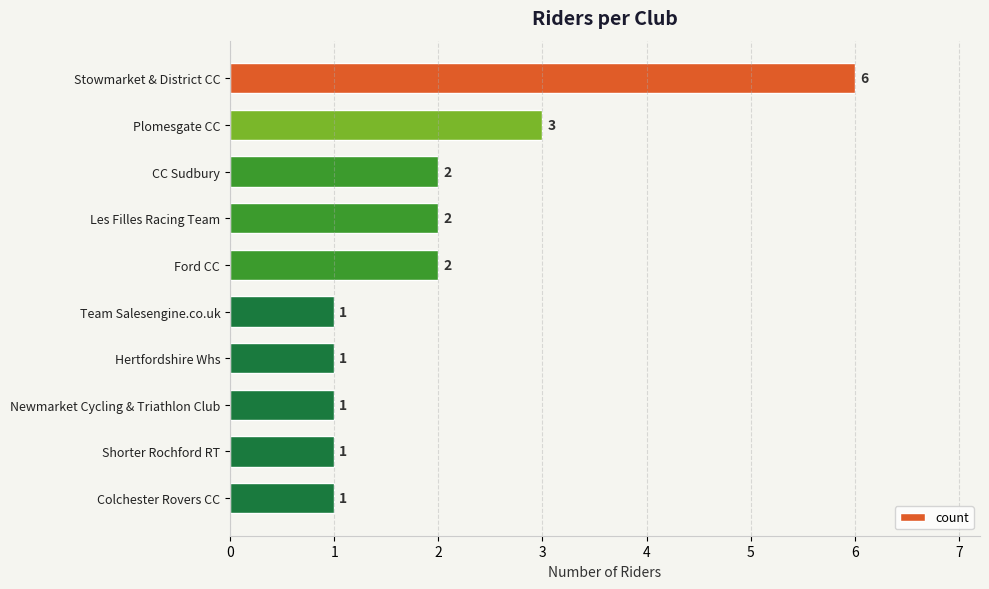

True or false: the data shows 1 at Colchester Rovers CC.

True